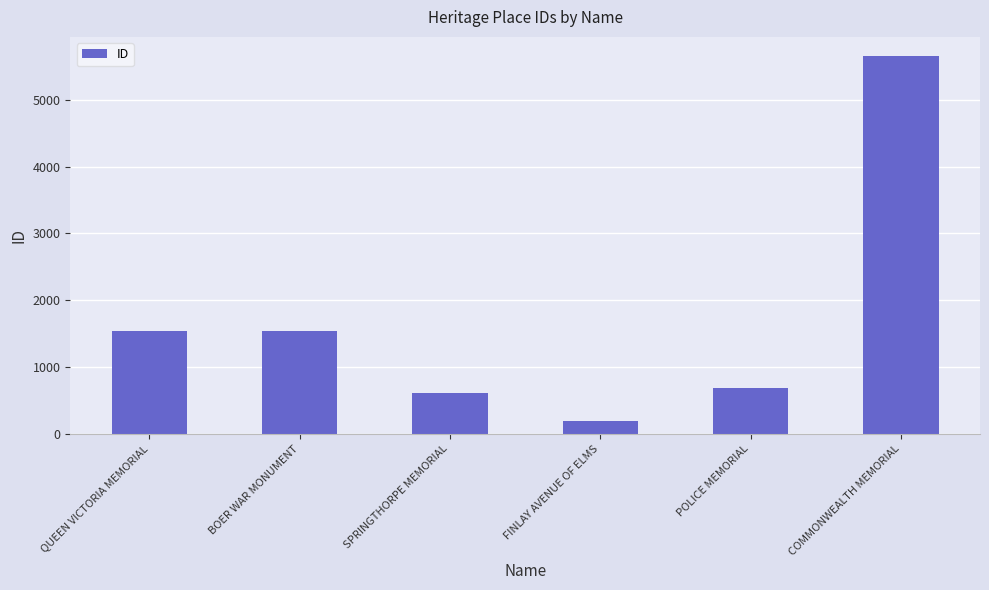

True or false: the data shows 1536 at BOER WAR MONUMENT.

True